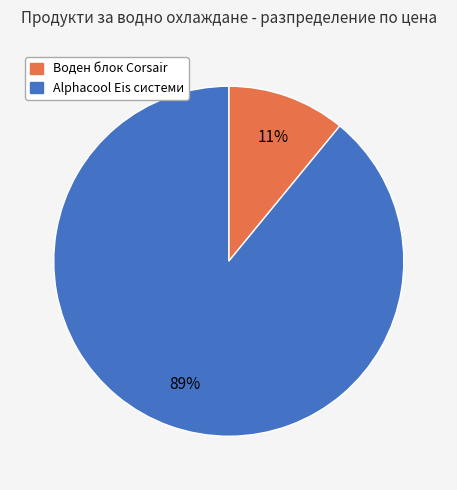

To the nearest percent, what is the average slice percentage?

50%